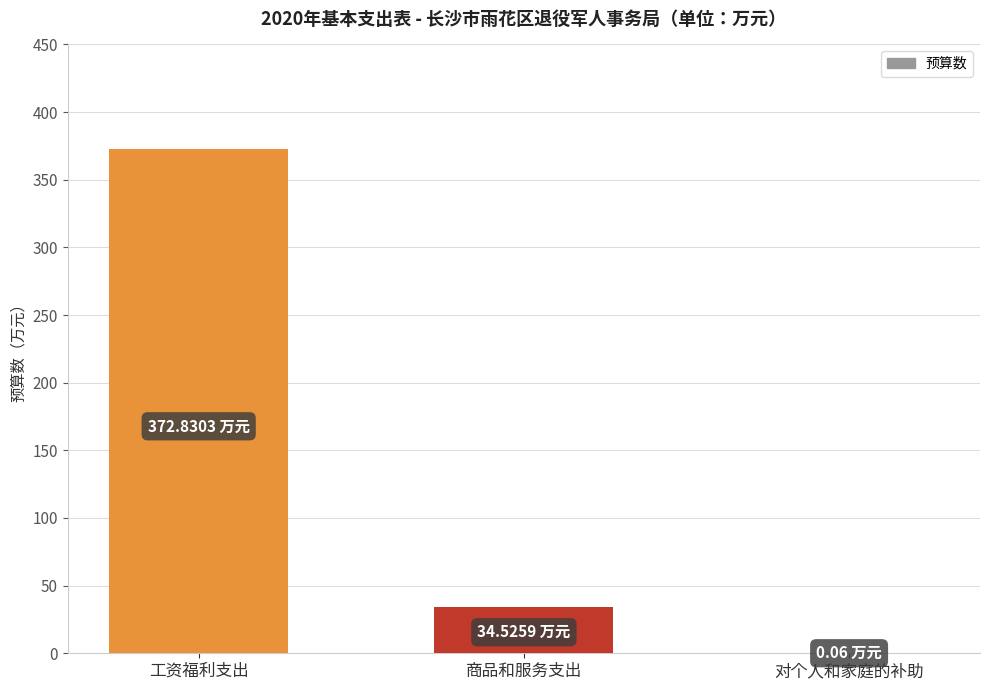

True or false: the data shows 19.8 at 商品和服务支出.

False